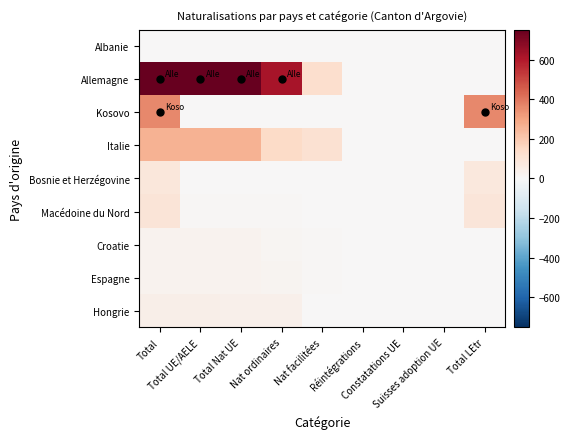

Reading right to left, what are all the values shown in this chart?

Albanie: Total LEtr=1	Suisses adoption UE=0	Constatations UE=0	Réintégrations=0	Nat facilitées=0	Nat ordinaires=0	Total Nat UE=0	Total UE/AELE=0	Total=1
Allemagne: Total LEtr=0	Suisses adoption UE=2	Constatations UE=2	Réintégrations=0	Nat facilitées=129	Nat ordinaires=621	Total Nat UE=750	Total UE/AELE=754	Total=754
Kosovo: Total LEtr=360	Suisses adoption UE=0	Constatations UE=0	Réintégrations=0	Nat facilitées=0	Nat ordinaires=3	Total Nat UE=3	Total UE/AELE=3	Total=363
Italie: Total LEtr=0	Suisses adoption UE=0	Constatations UE=1	Réintégrations=0	Nat facilitées=117	Nat ordinaires=146	Total Nat UE=263	Total UE/AELE=264	Total=264
Bosnie et Herzégovine: Total LEtr=82	Suisses adoption UE=0	Constatations UE=0	Réintégrations=0	Nat facilitées=0	Nat ordinaires=1	Total Nat UE=1	Total UE/AELE=1	Total=83
Macédoine du Nord: Total LEtr=89	Suisses adoption UE=0	Constatations UE=0	Réintégrations=0	Nat facilitées=0	Nat ordinaires=10	Total Nat UE=10	Total UE/AELE=10	Total=99
Croatie: Total LEtr=0	Suisses adoption UE=0	Constatations UE=1	Réintégrations=0	Nat facilitées=10	Nat ordinaires=17	Total Nat UE=27	Total UE/AELE=28	Total=28
Espagne: Total LEtr=0	Suisses adoption UE=0	Constatations UE=1	Réintégrations=0	Nat facilitées=10	Nat ordinaires=18	Total Nat UE=28	Total UE/AELE=29	Total=29
Hongrie: Total LEtr=0	Suisses adoption UE=0	Constatations UE=1	Réintégrations=0	Nat facilitées=3	Nat ordinaires=38	Total Nat UE=41	Total UE/AELE=42	Total=42